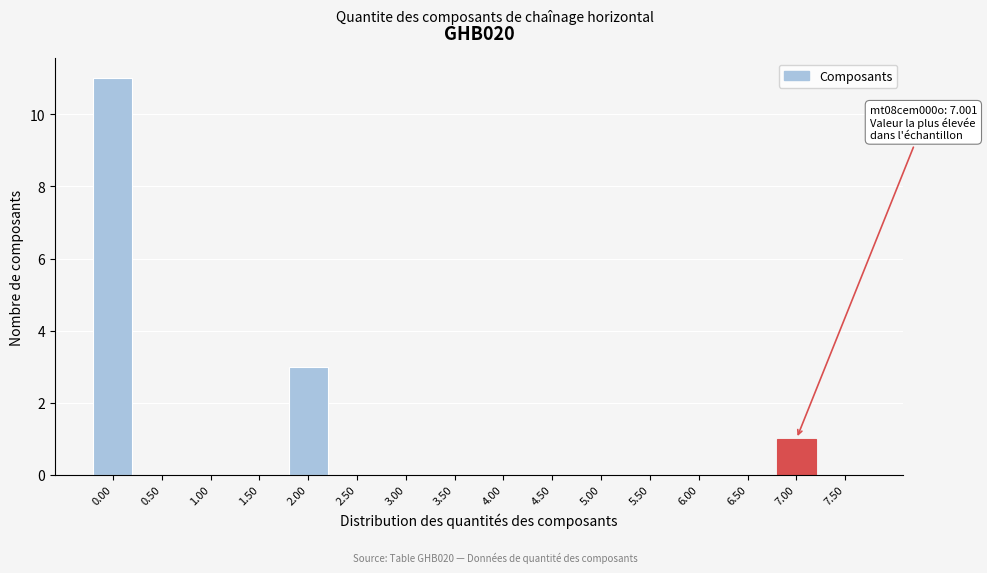

Reading left to right, extract all data points from this chart.

0.00=11	0.50=0	1.00=0	1.50=0	2.00=3	2.50=0	3.00=0	3.50=0	4.00=0	4.50=0	5.00=0	5.50=0	6.00=0	6.50=0	7.00=1	7.50=0